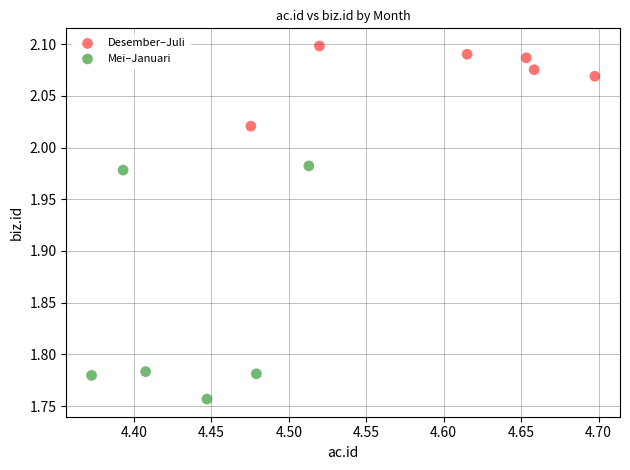

What are all the series names shown in the legend?

Desember–Juli, Mei–Januari